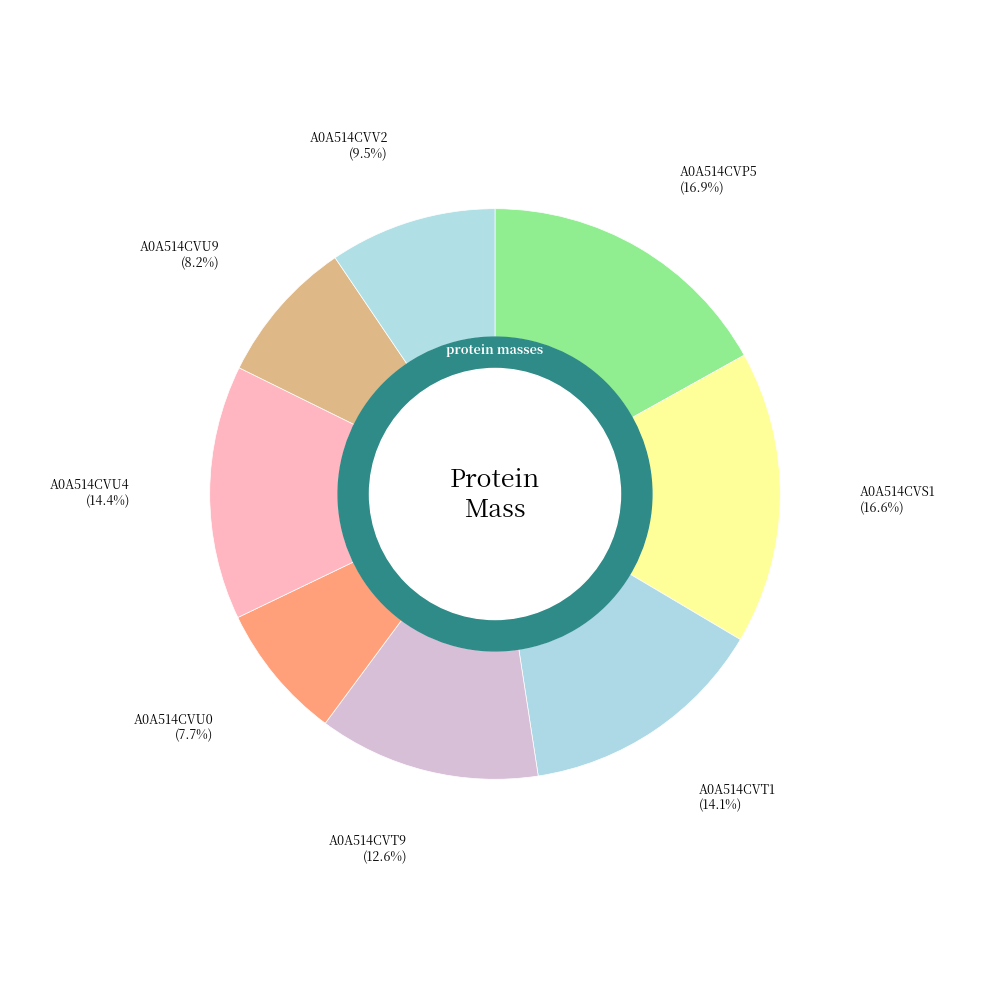

How many slices are in this pie chart?

8